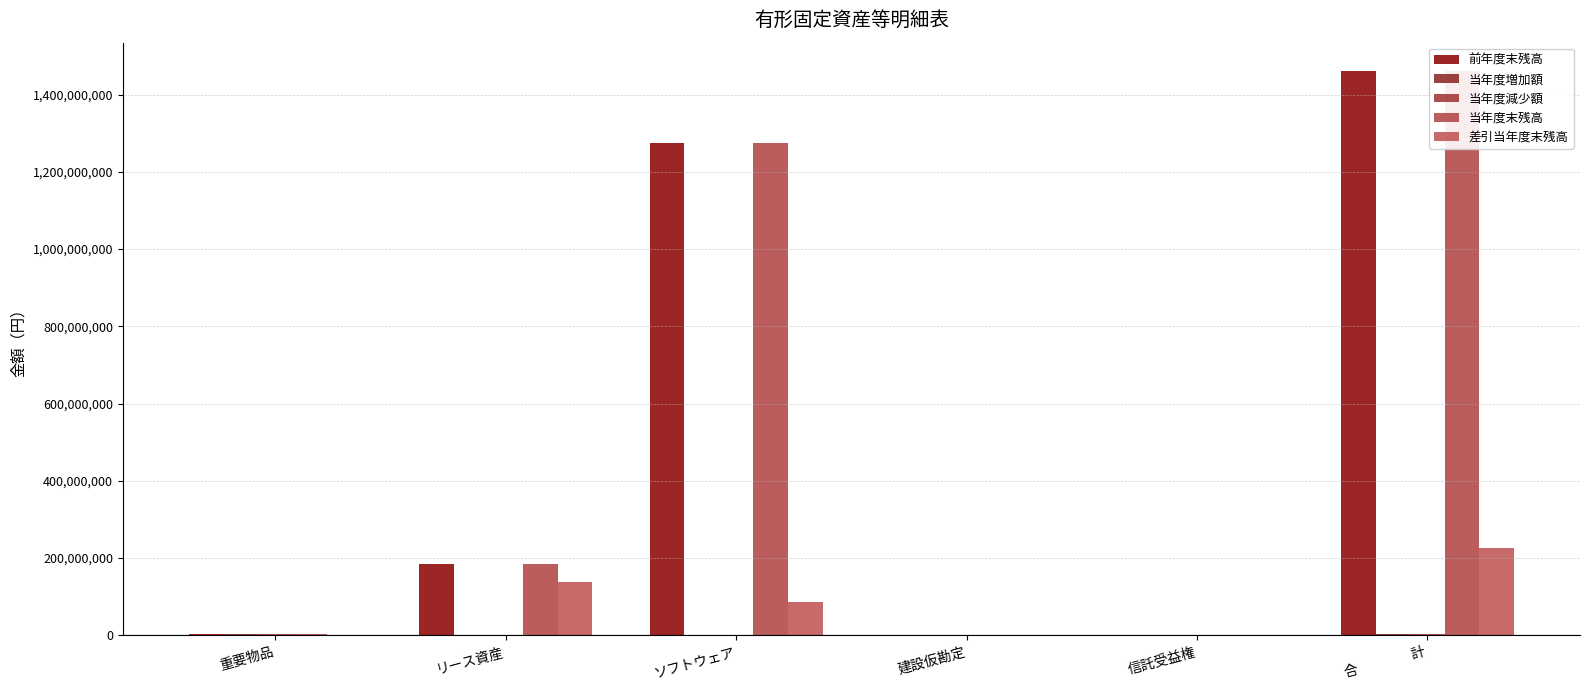

Is it true that 差引当年度末残高 equals 17531831 at ソフトウェア?

False